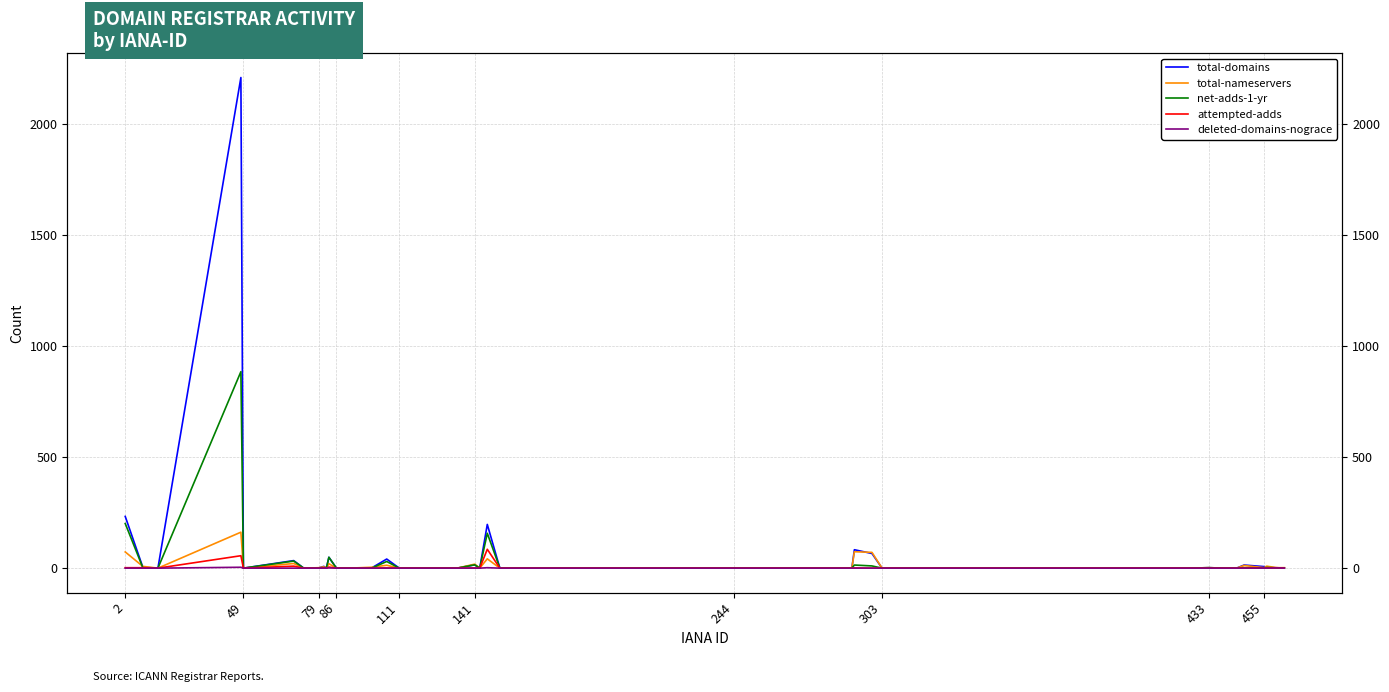

How many categories are shown in the chart?

40